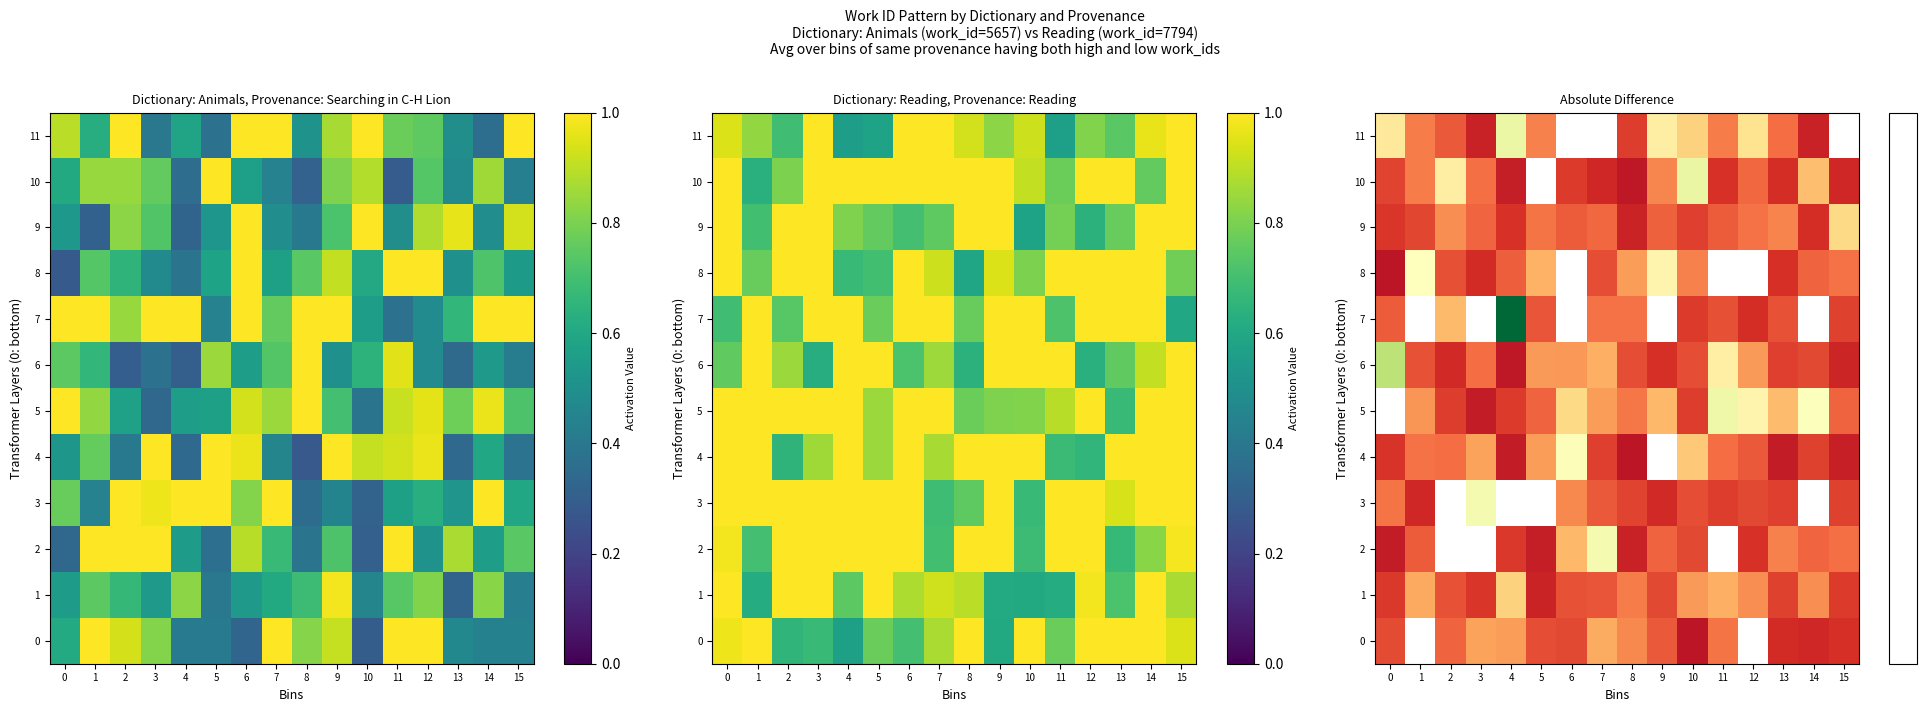

The 7 series shows 0.6 at 13. True or false?

False